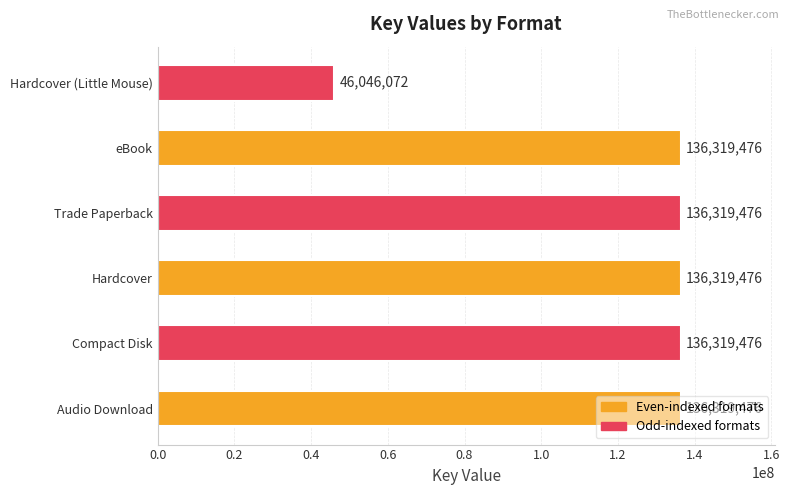

True or false: the data shows 26575738 at Hardcover (Little Mouse).

False